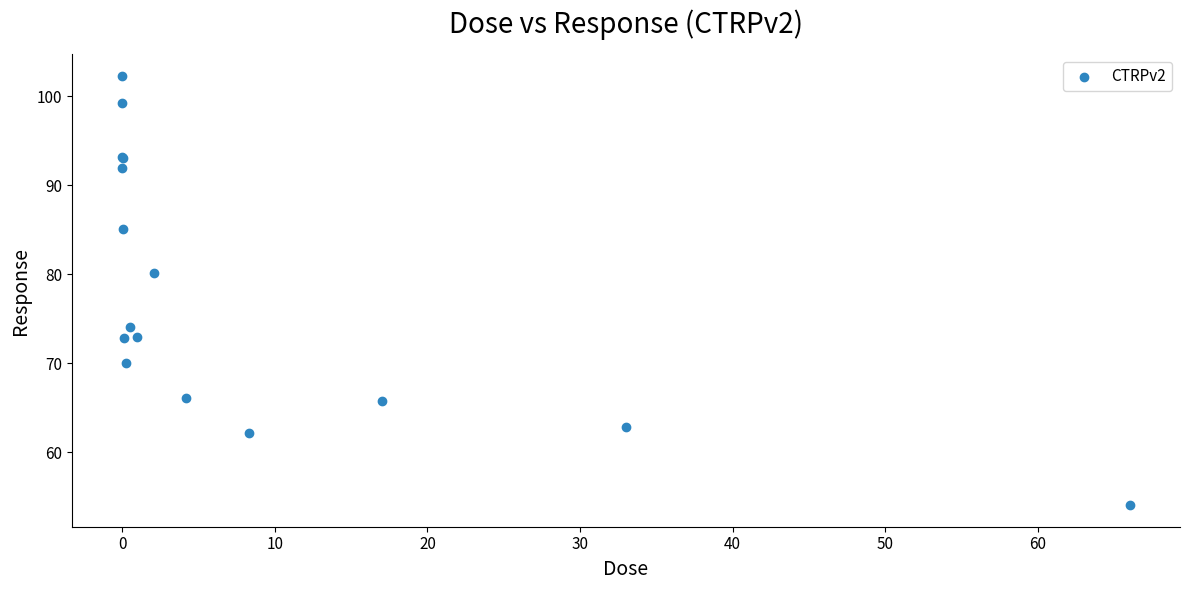

What Y value in the scatter plot is closest to 78?

80.1